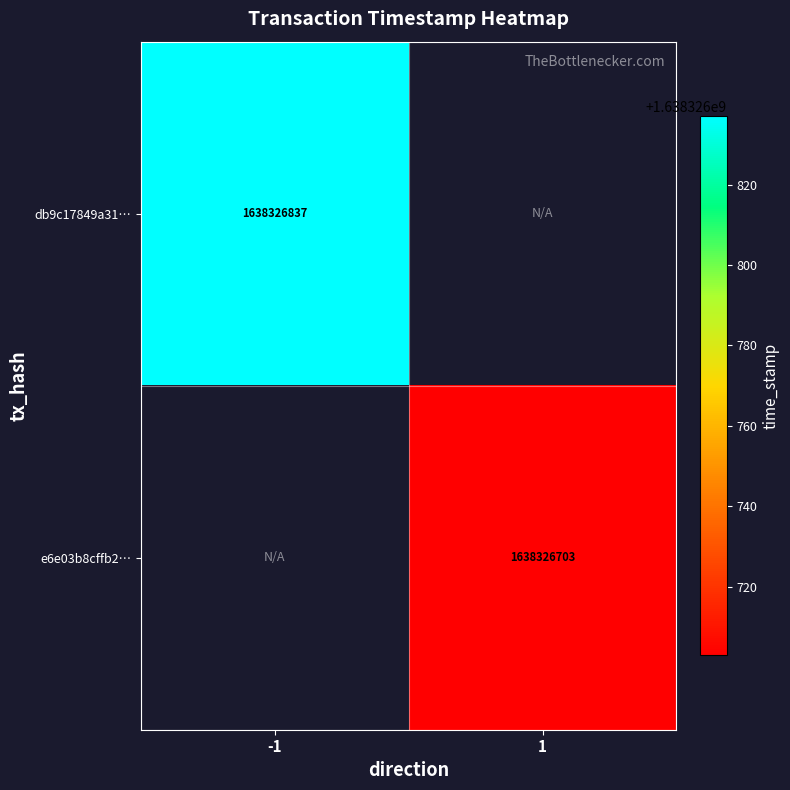

Which has a higher value, direction_1 or direction_-1?

direction_-1